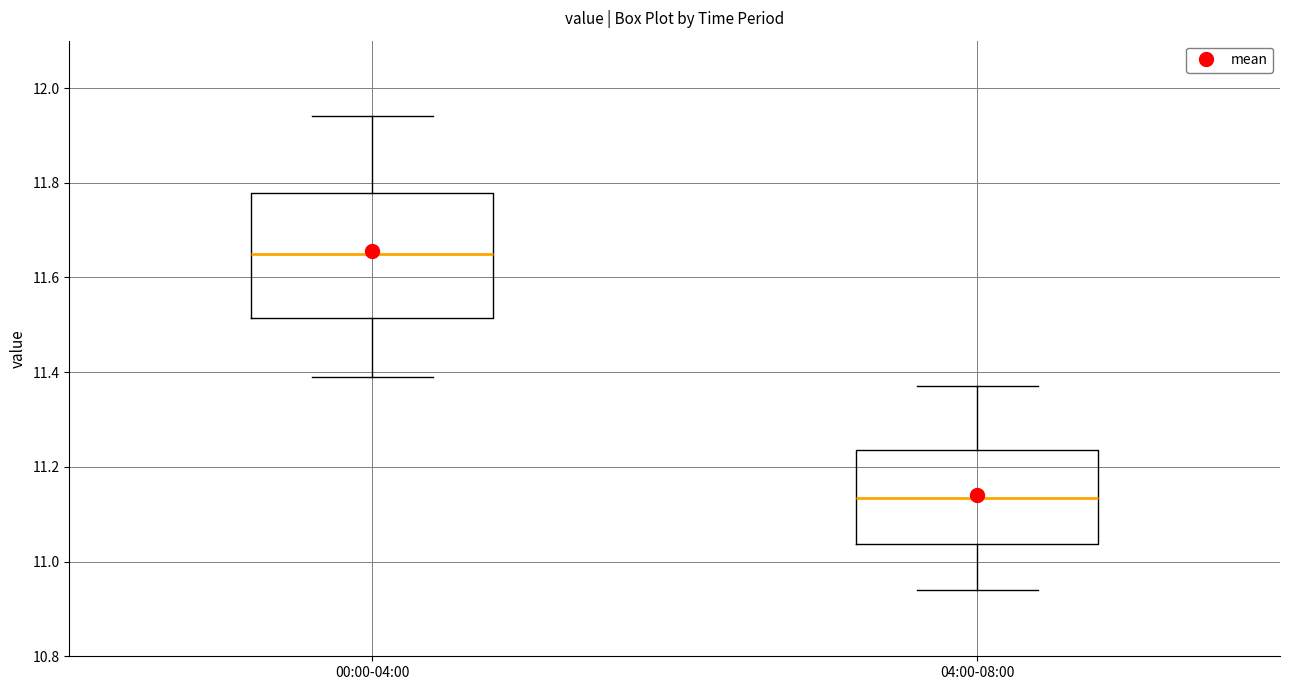

Which box has the lowest median line?

04:00-08:00